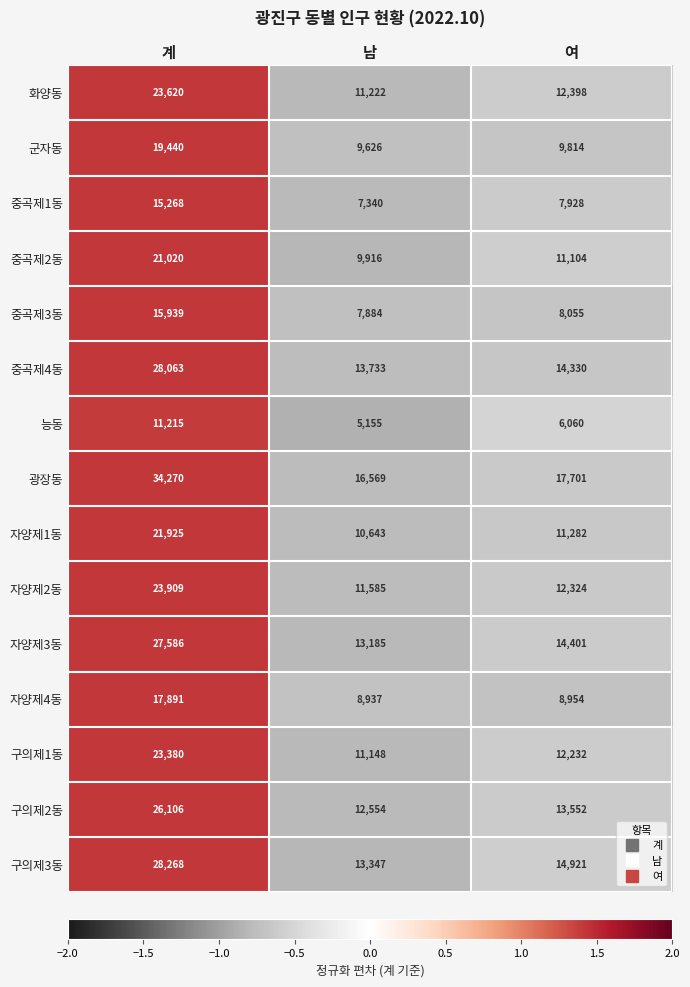

What is the difference between the highest and lowest values at 여?

11641